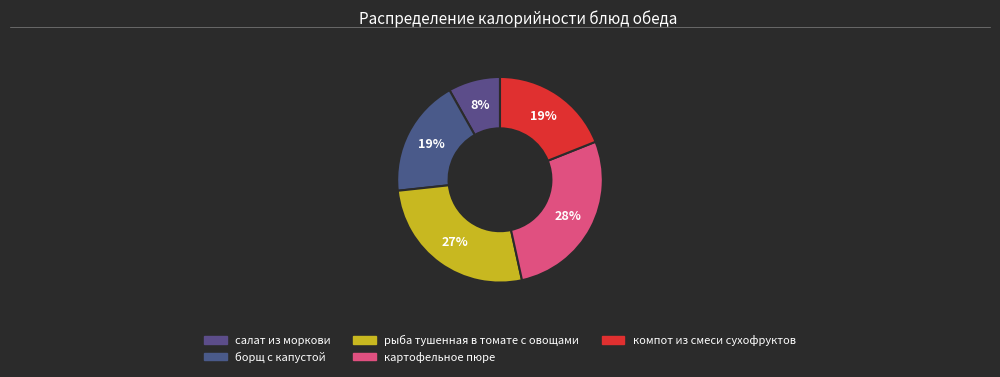

Rank the categories by value from lowest to highest.

салат из моркови, борщ с капустой, компот из смеси сухофруктов, рыба тушенная в томате с овощами, картофельное пюре